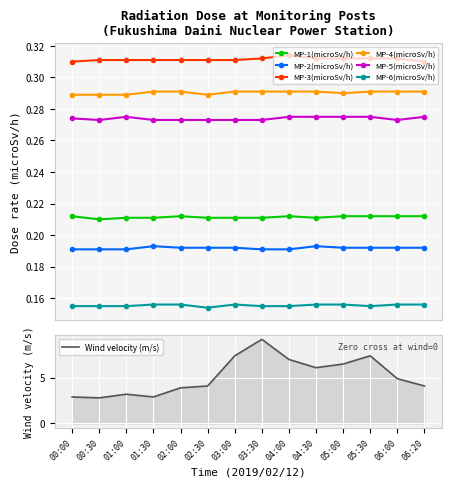

Reading left to right, what are all the values shown in this chart?

MP-1(microSv/h): 00:00=0.2	00:30=0.2	01:00=0.2	01:30=0.2	02:00=0.2	02:30=0.2	03:00=0.2	03:30=0.2	04:00=0.2	04:30=0.2	05:00=0.2	05:30=0.2	06:00=0.2	06:20=0.2
MP-2(microSv/h): 00:00=0.2	00:30=0.2	01:00=0.2	01:30=0.2	02:00=0.2	02:30=0.2	03:00=0.2	03:30=0.2	04:00=0.2	04:30=0.2	05:00=0.2	05:30=0.2	06:00=0.2	06:20=0.2
MP-3(microSv/h): 00:00=0.3	00:30=0.3	01:00=0.3	01:30=0.3	02:00=0.3	02:30=0.3	03:00=0.3	03:30=0.3	04:00=0.3	04:30=0.3	05:00=0.3	05:30=0.3	06:00=0.3	06:20=0.3
MP-4(microSv/h): 00:00=0.3	00:30=0.3	01:00=0.3	01:30=0.3	02:00=0.3	02:30=0.3	03:00=0.3	03:30=0.3	04:00=0.3	04:30=0.3	05:00=0.3	05:30=0.3	06:00=0.3	06:20=0.3
MP-5(microSv/h): 00:00=0.3	00:30=0.3	01:00=0.3	01:30=0.3	02:00=0.3	02:30=0.3	03:00=0.3	03:30=0.3	04:00=0.3	04:30=0.3	05:00=0.3	05:30=0.3	06:00=0.3	06:20=0.3
MP-6(microSv/h): 00:00=0.2	00:30=0.2	01:00=0.2	01:30=0.2	02:00=0.2	02:30=0.2	03:00=0.2	03:30=0.2	04:00=0.2	04:30=0.2	05:00=0.2	05:30=0.2	06:00=0.2	06:20=0.2